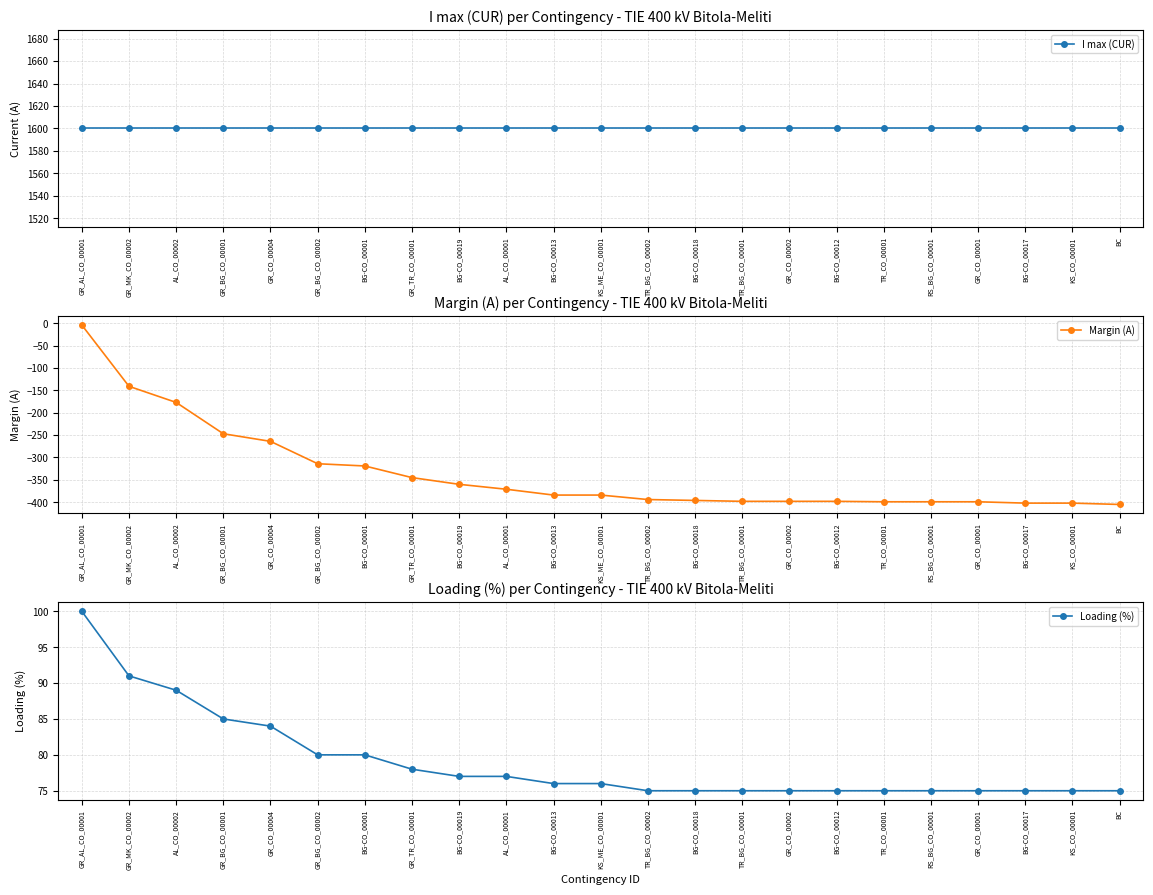

At which label does Loading (%) reach its minimum?

TR_BG_CO_00002